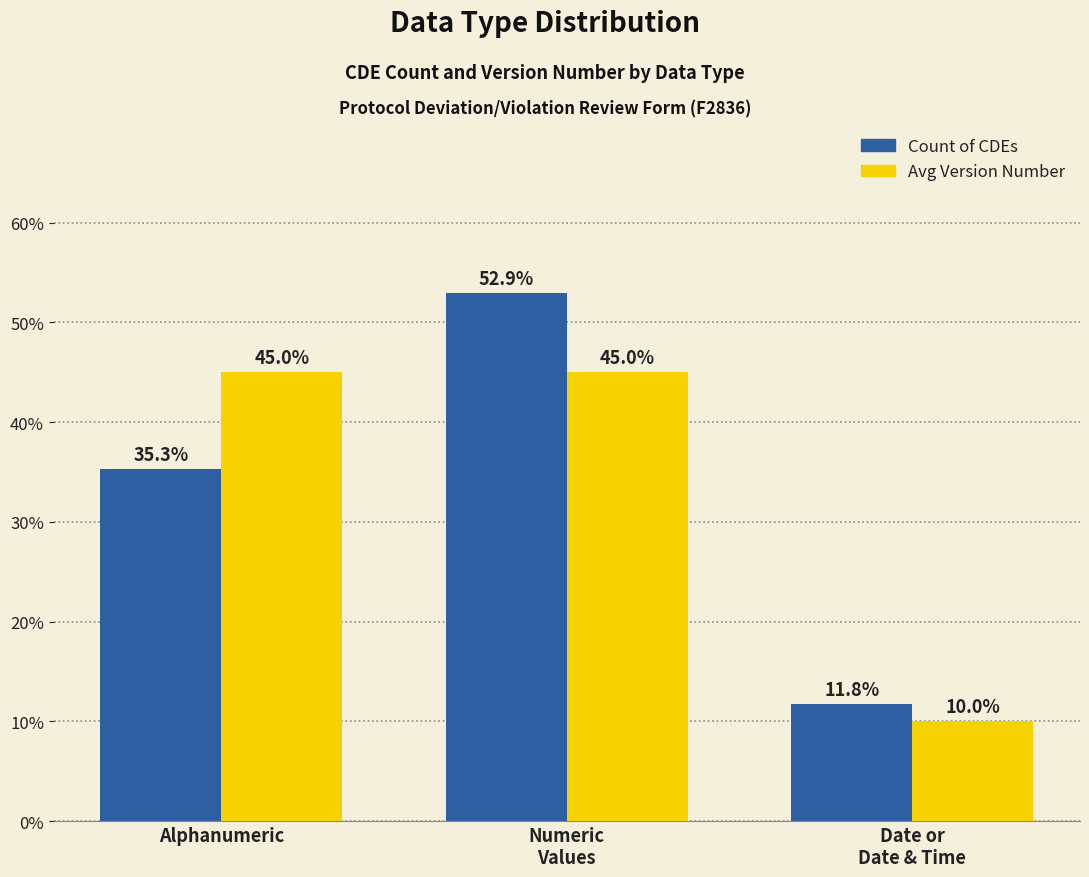

Does the chart contain any negative values?

No